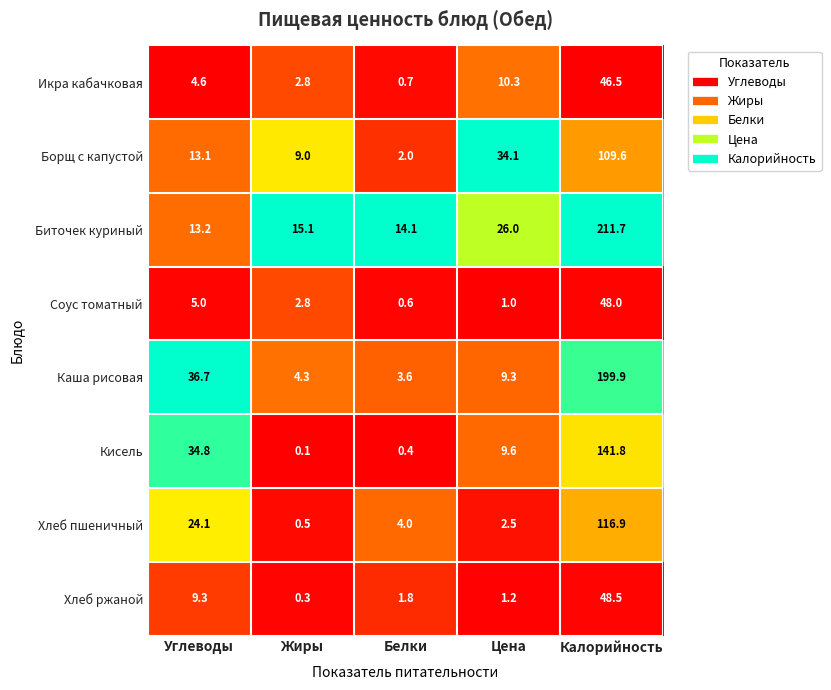

Is the value of Биточек куриный at Белки greater than the value of Соус томатный at Цена?

Yes